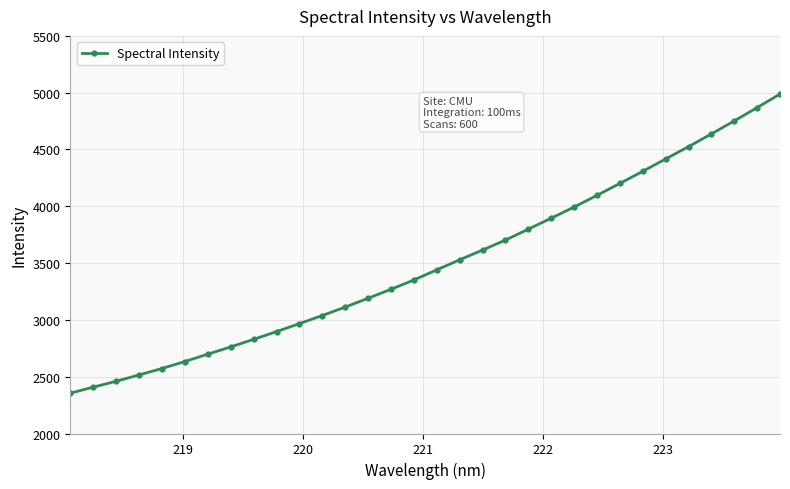

What is the value of the 24th point from the left?

4096.3